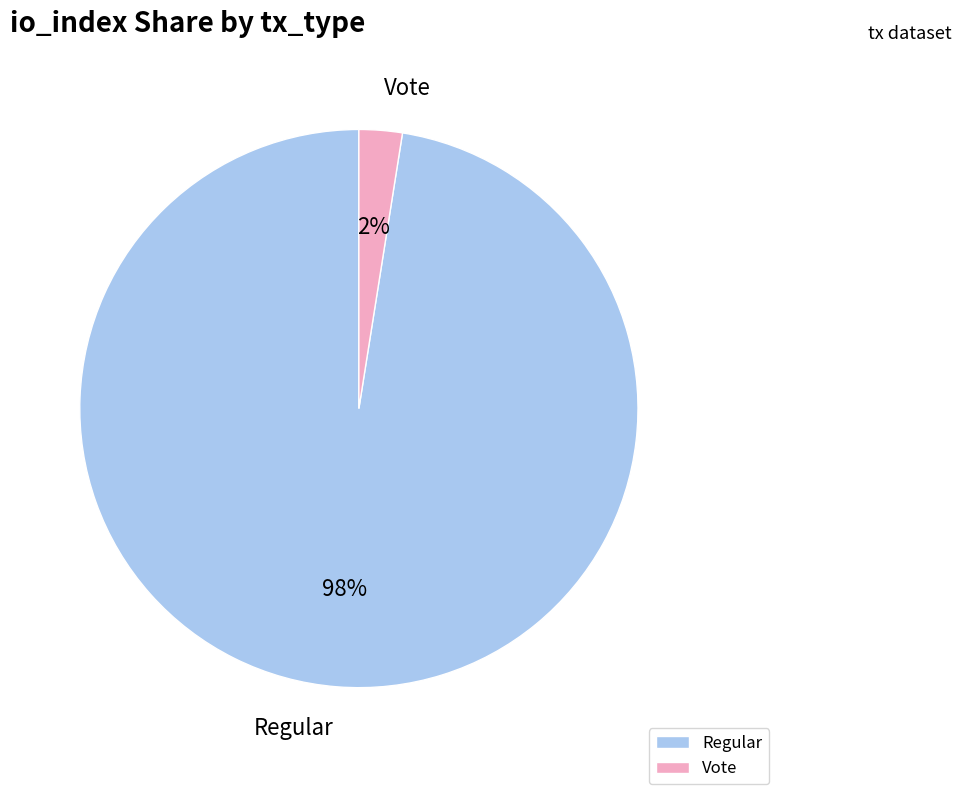

Combined, do Regular and Vote account for over 50%?

Yes